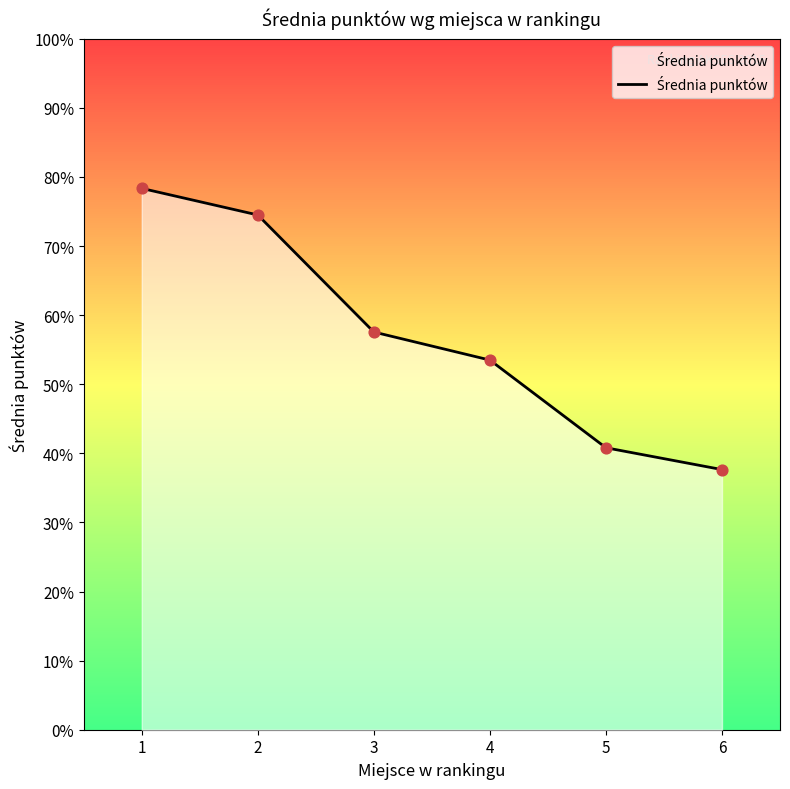

Approximately how many times larger is the value at 3 compared to 1?

0.7